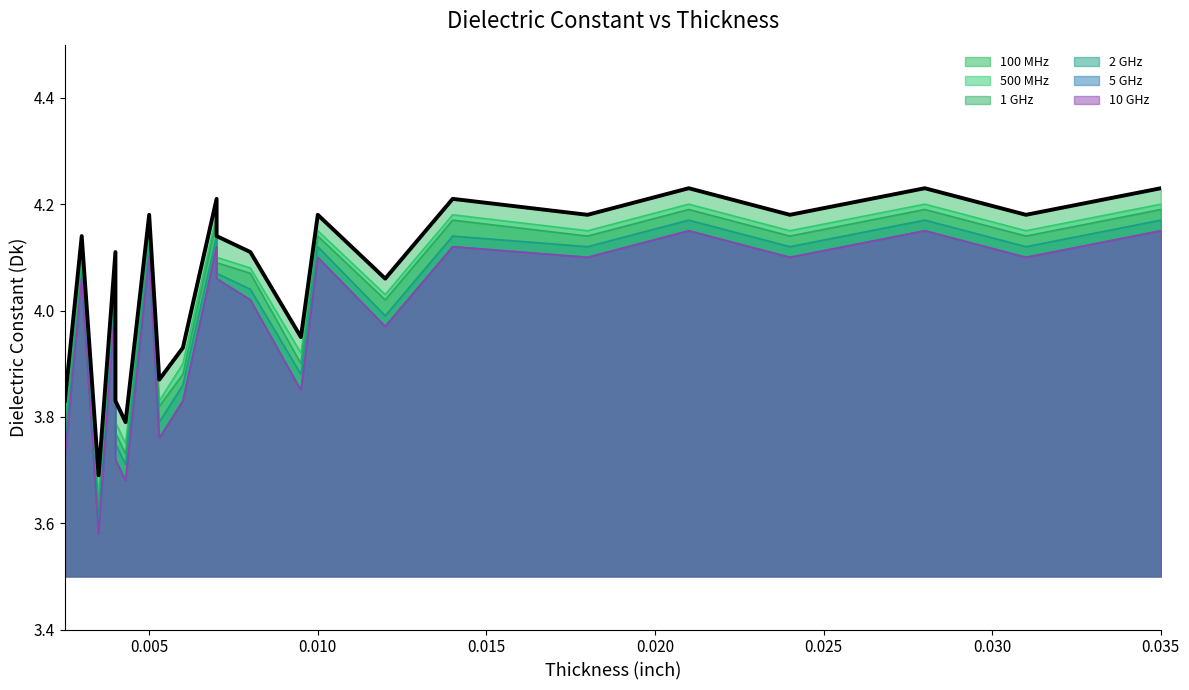

Which has a higher value, 0.025 or 0.030?

0.030